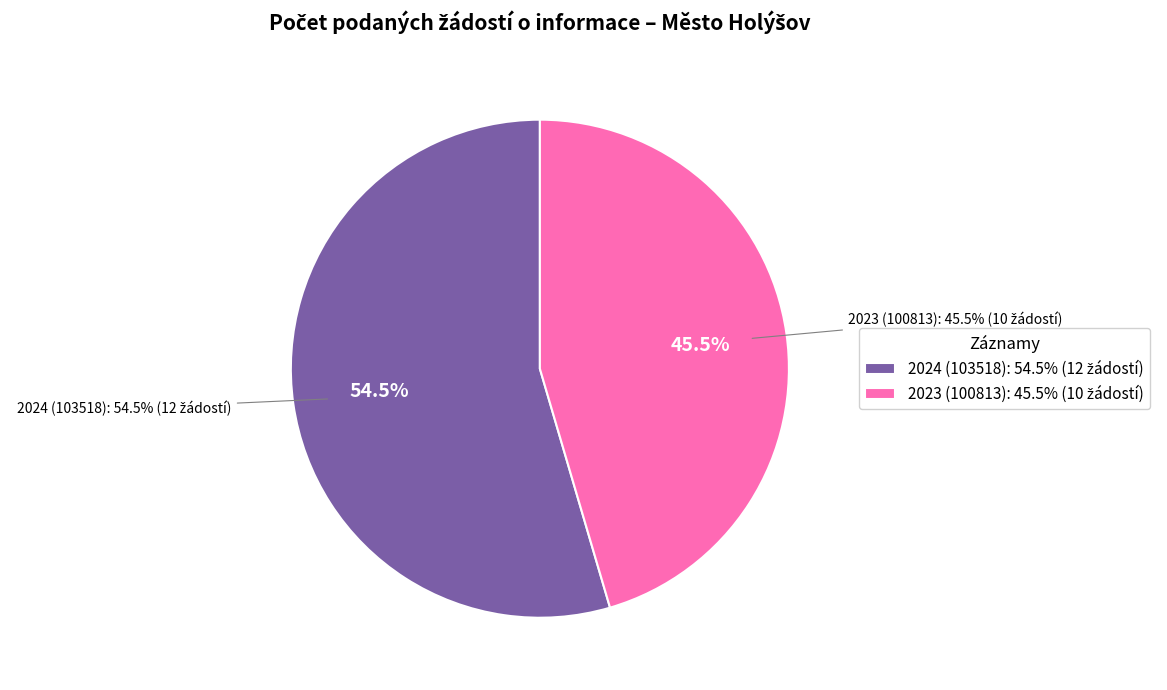

To the nearest percent, what percentage of the pie is 2024 (103518)?

55%